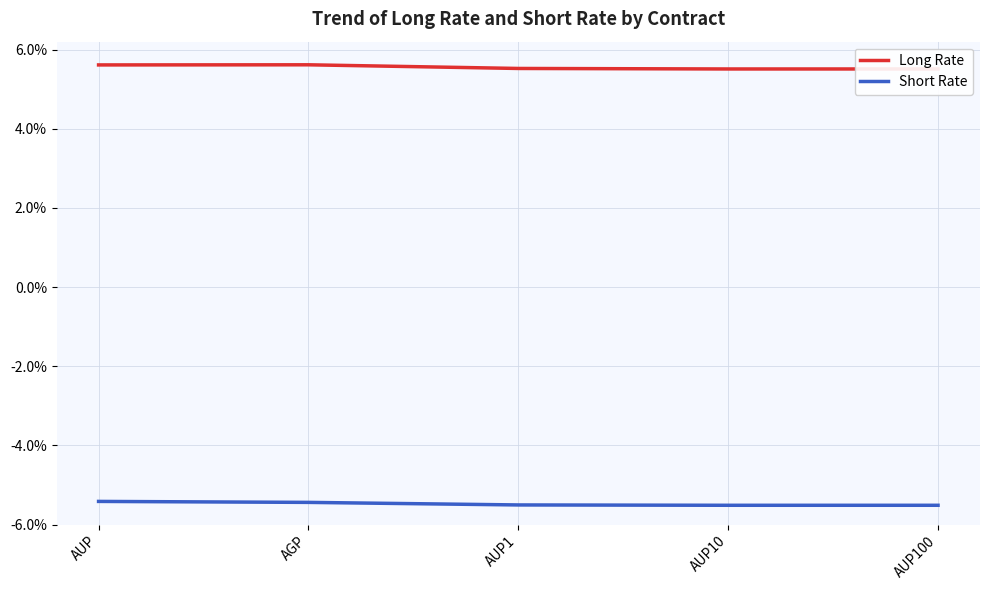

What is the label of the 2nd point from the right?

AUP10